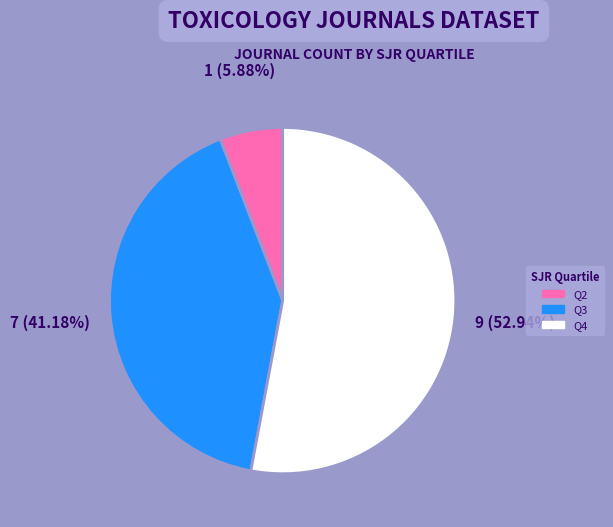

Count the number of slices in the pie.

3